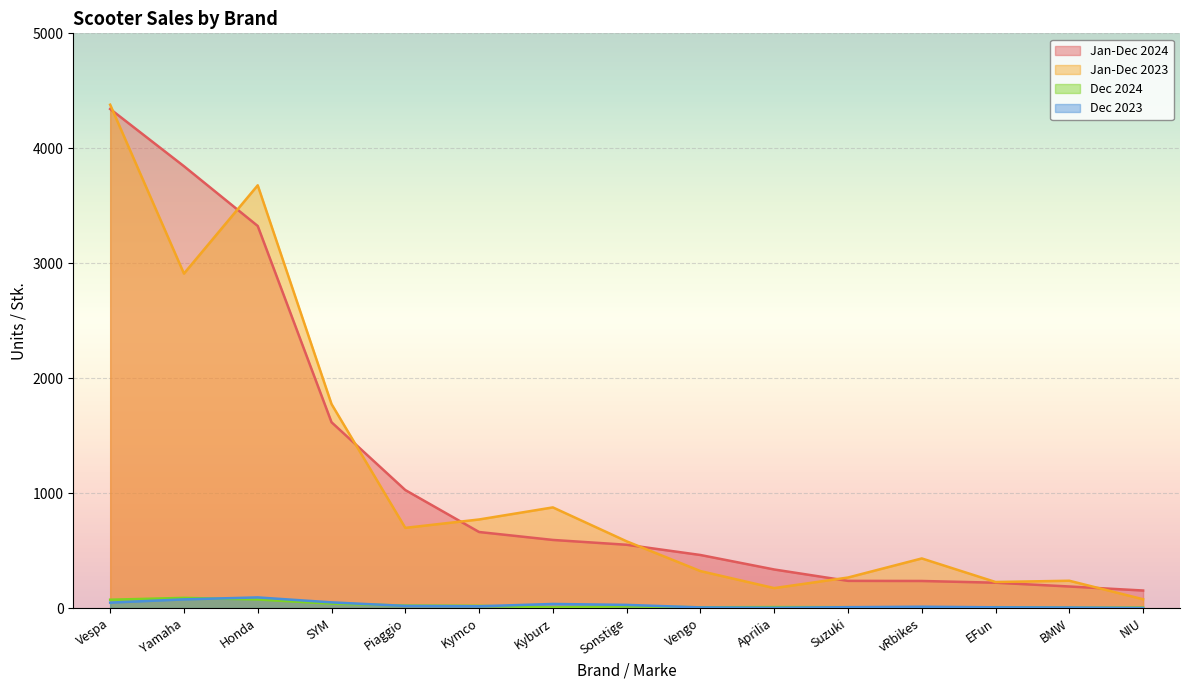

Which category has the highest value in the Jan-Dec 2024 series?

Vespa